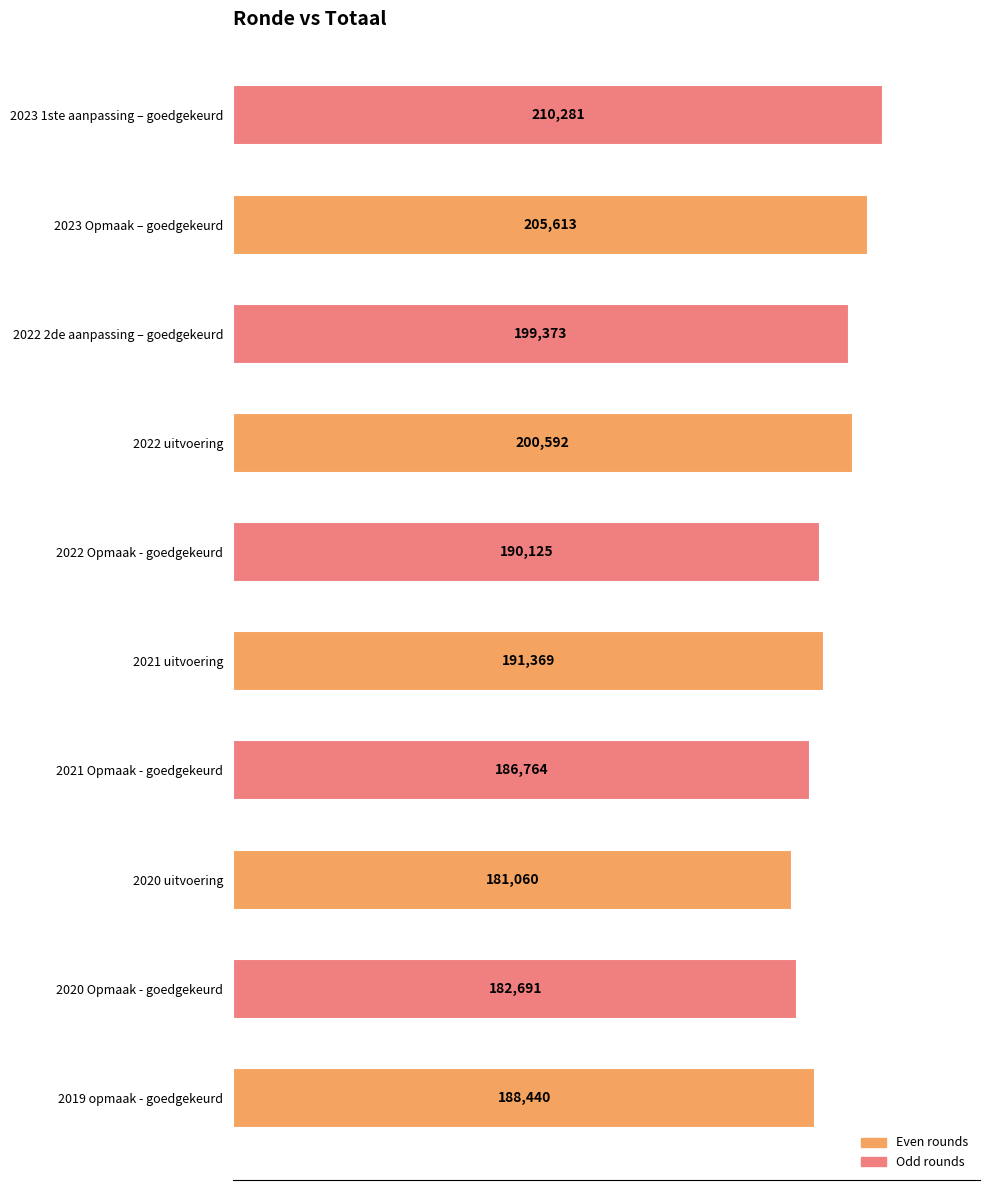

Rank the categories by value from lowest to highest.

2020 uitvoering, 2020 Opmaak - goedgekeurd, 2021 Opmaak - goedgekeurd, 2019 opmaak - goedgekeurd, 2022 Opmaak - goedgekeurd, 2021 uitvoering, 2022 2de aanpassing – goedgekeurd, 2022 uitvoering, 2023 Opmaak – goedgekeurd, 2023 1ste aanpassing – goedgekeurd